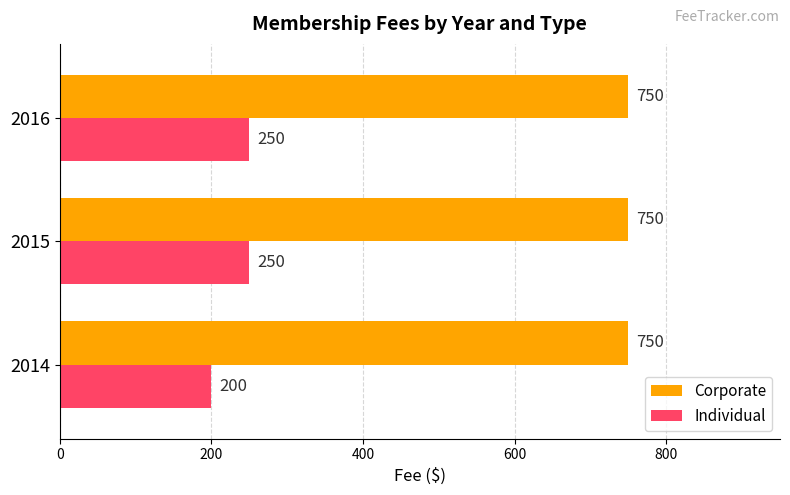

Is the value of Corporate at 2016 greater than the value of Individual at 2014?

Yes